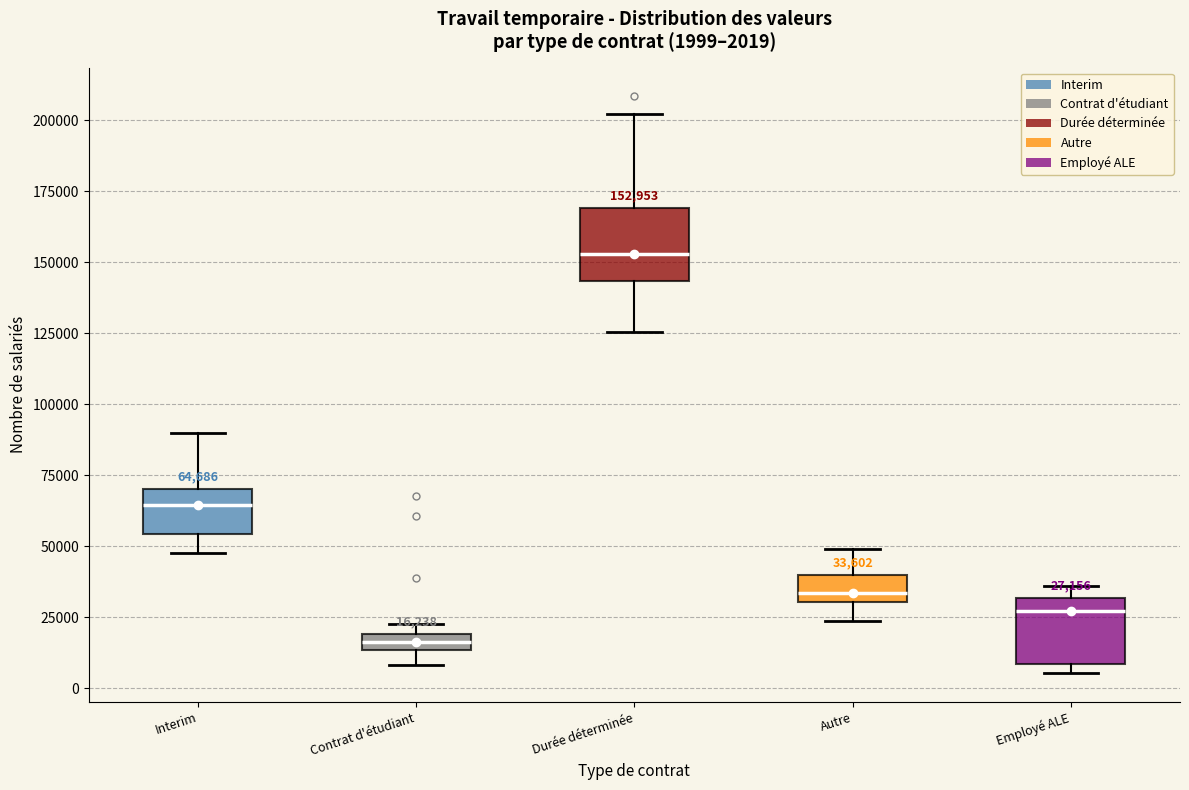

Which box has the lowest median line?

Contrat d'étudiant